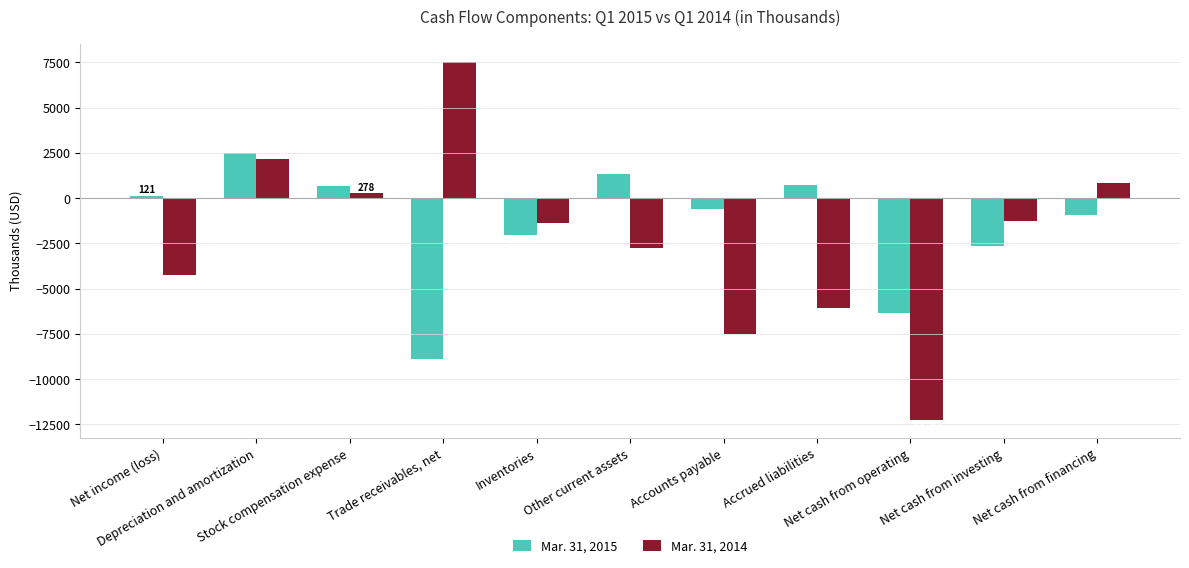

At Net cash from investing, list the series in order from largest to smallest.

Mar. 31, 2014, Mar. 31, 2015